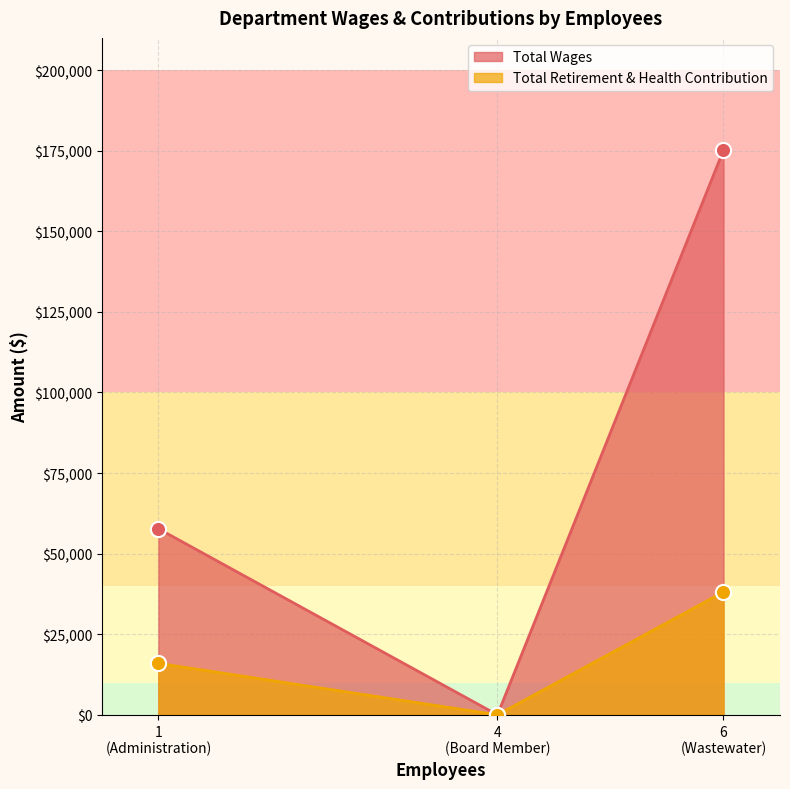

What are all the series names shown in the legend?

Total Wages, Total Retirement & Health Contribution